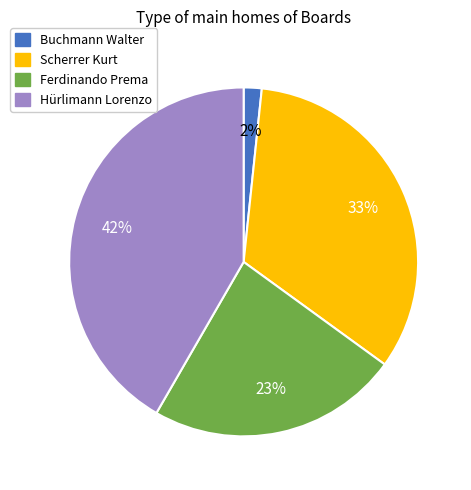

Is there a majority slice in this chart?

No